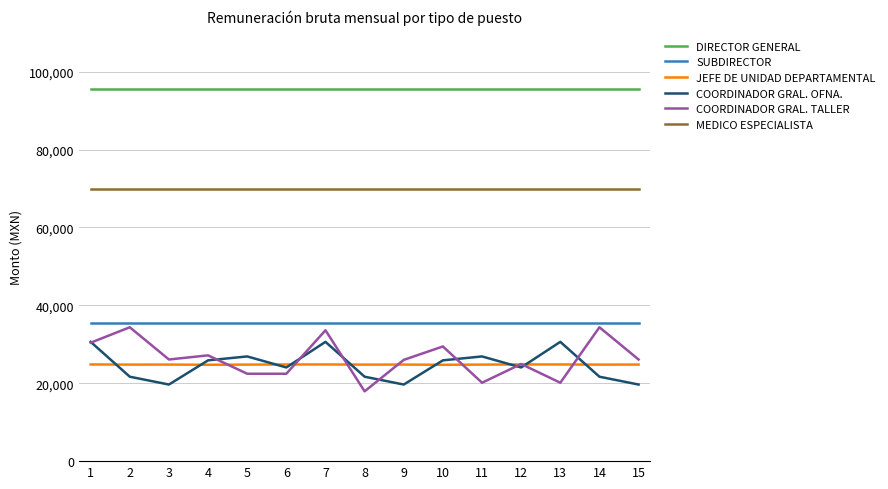

List the series in order of their peak value, lowest first.

JEFE DE UNIDAD DEPARTAMENTAL, COORDINADOR GRAL. OFNA., COORDINADOR GRAL. TALLER, SUBDIRECTOR, MEDICO ESPECIALISTA, DIRECTOR GENERAL